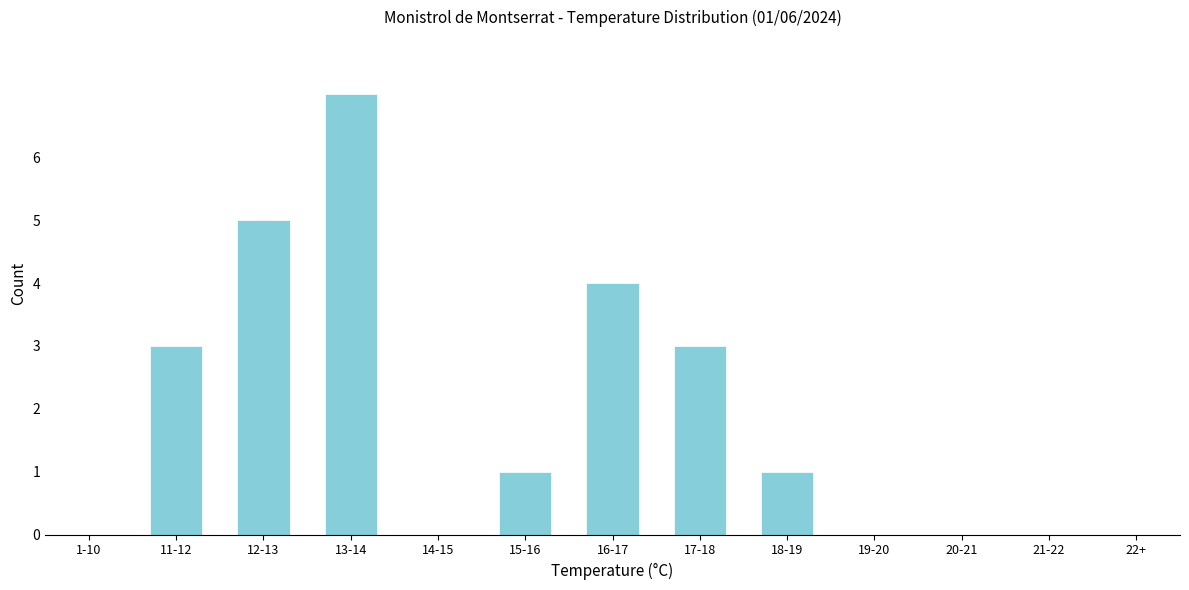

Reading right to left, what are all the values shown in this chart?

18-19=1	17-18=3	16-17=4	15-16=1	14-15=0	13-14=7	12-13=5	11-12=3